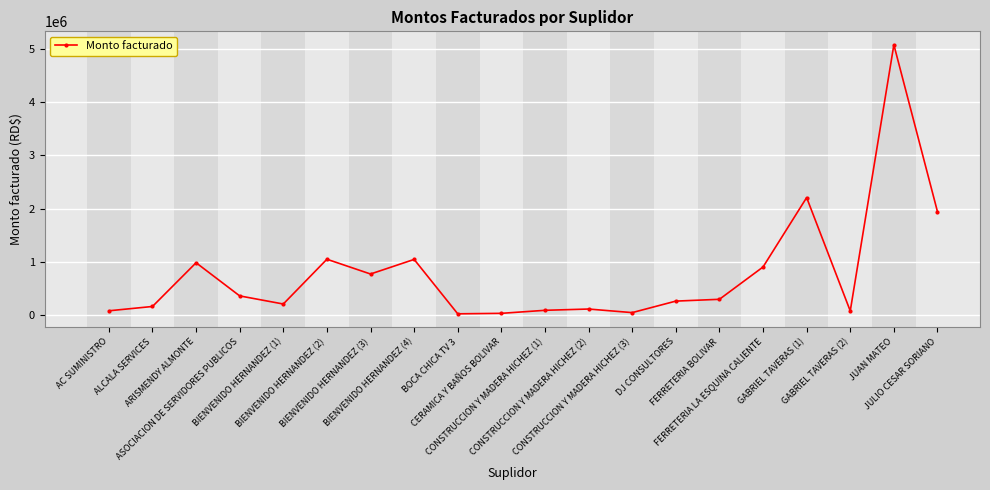

At which category does the chart reach its peak across all series?

JUAN MATEO